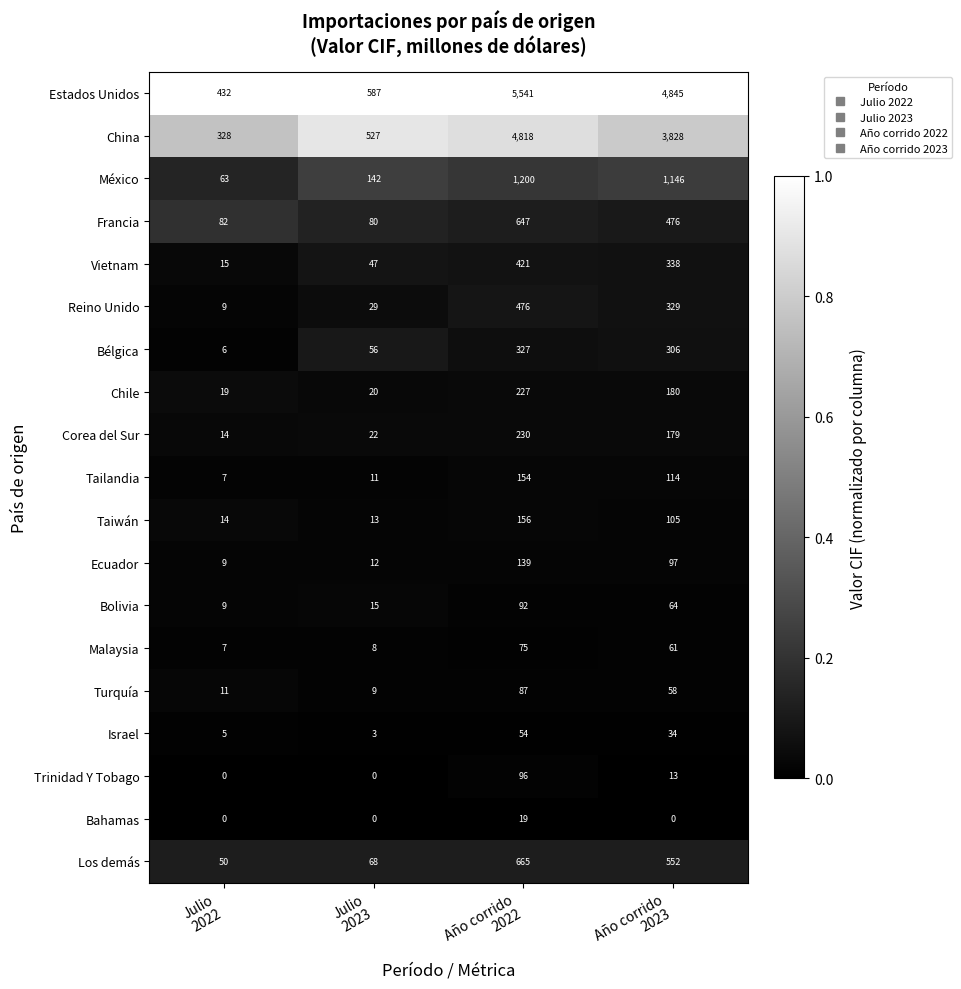

Which series has the largest range (max minus min)?

Estados Unidos